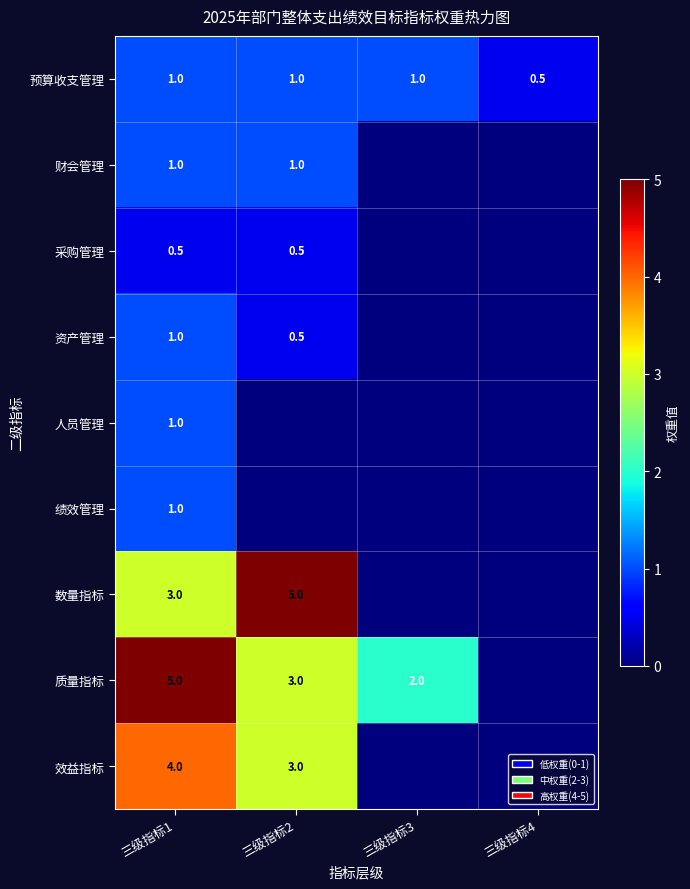

Where is 预算收支管理 nearest to the value 0?

三级指标4